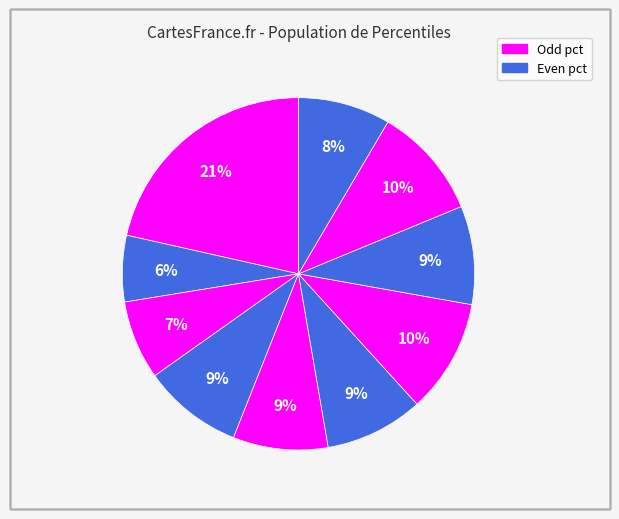

How many segments does this pie chart have?

10